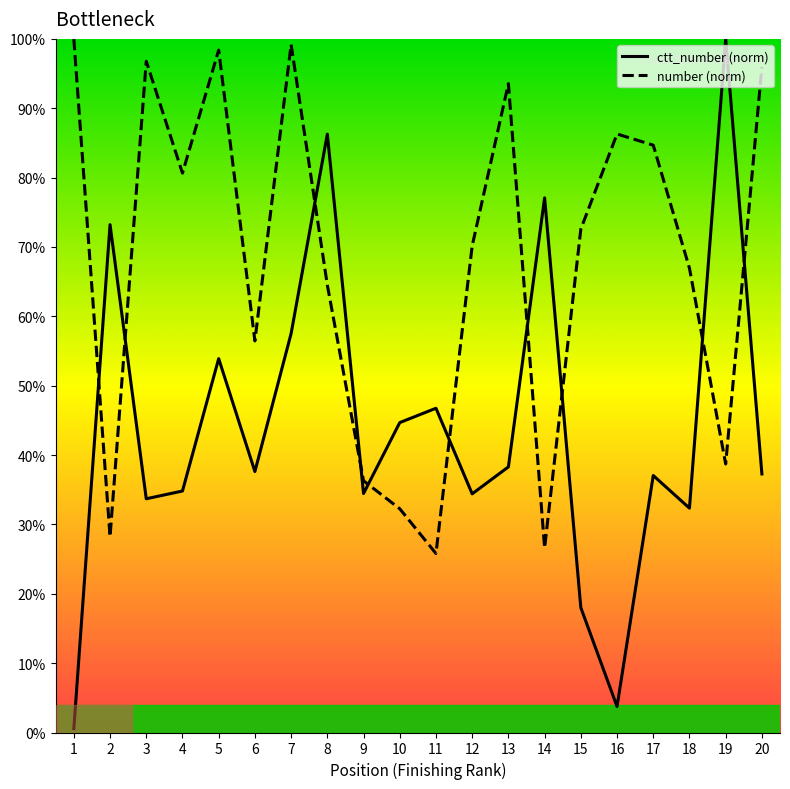

Where is the first local maximum for ctt_number (norm)?

2